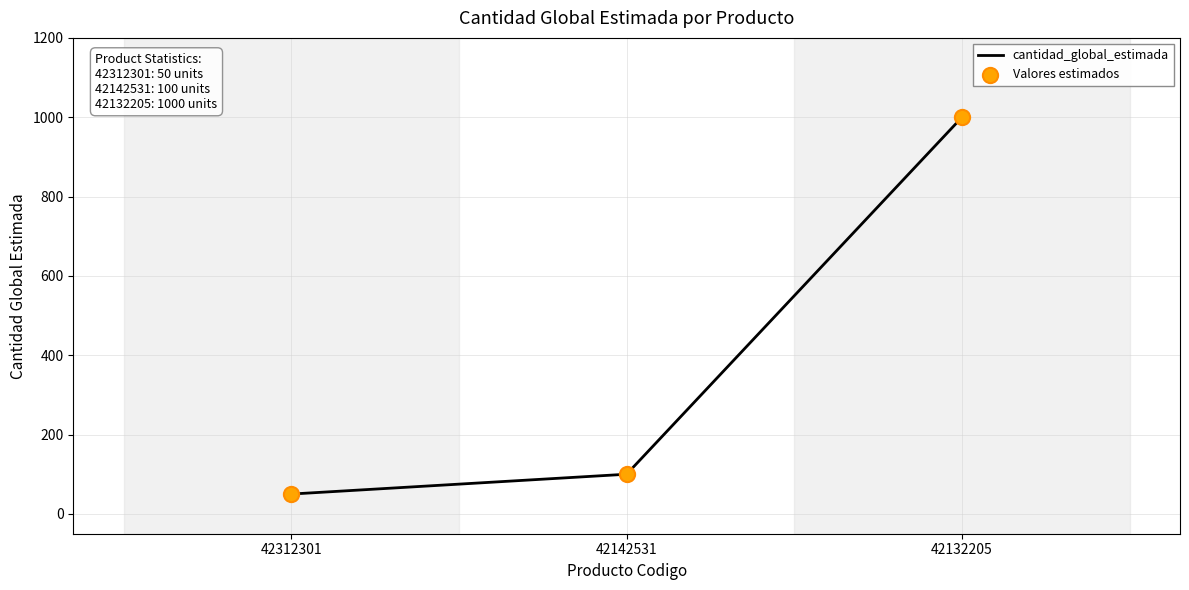

What is the ratio of the value at 42312301 to the value at 42142531?

0.5